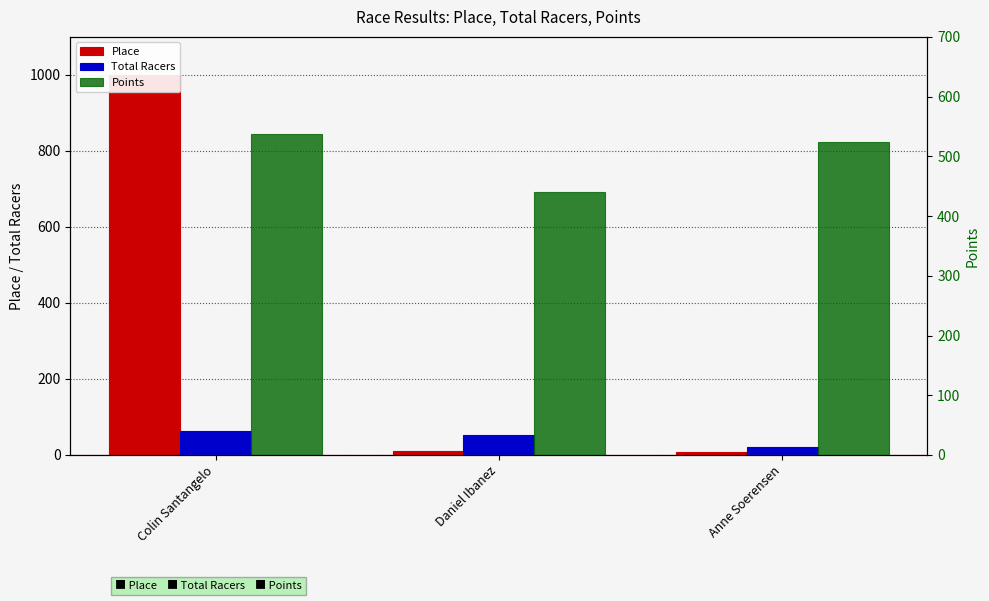

What is the highest value of the Place series?

999.0